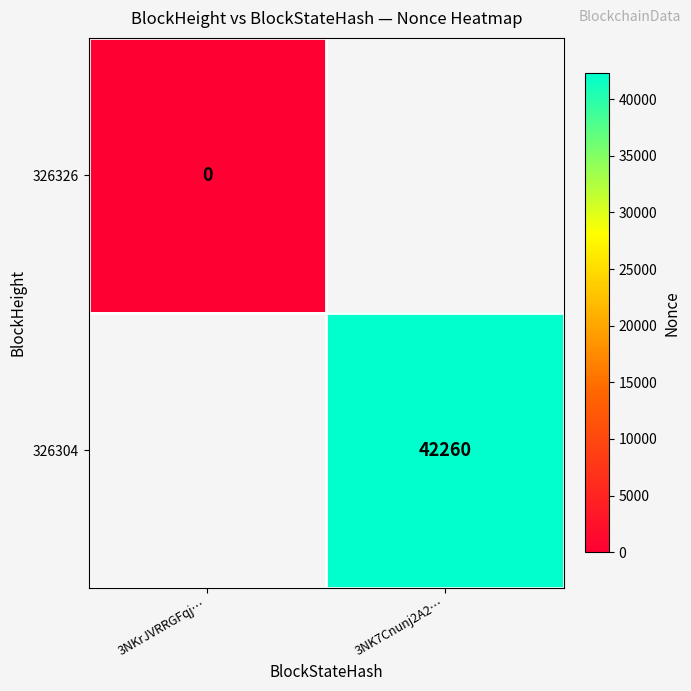

The 326304 series shows 42260 at 3NK7Cnunj2A2…. True or false?

True